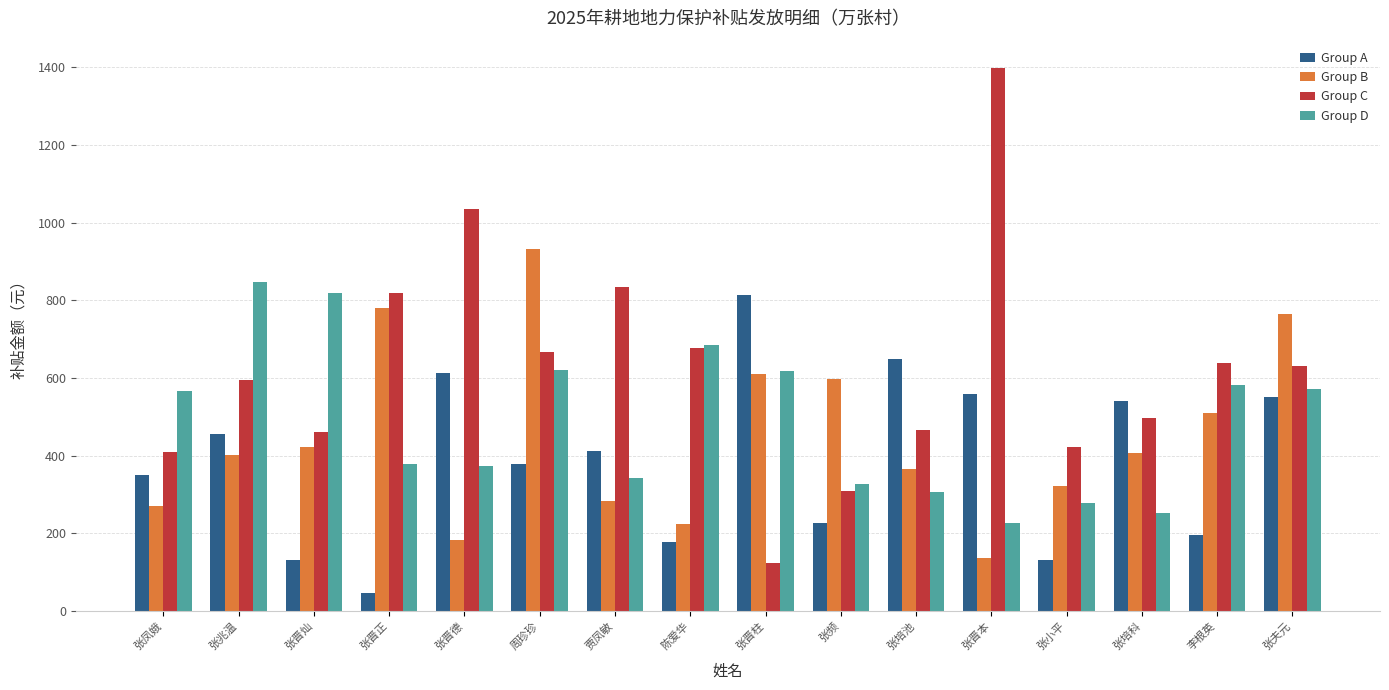

How many distinct data groups are displayed?

4